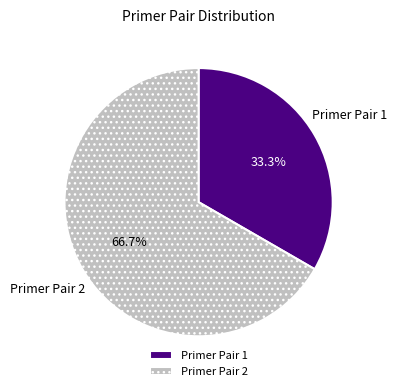

Which category has the smallest portion of the pie?

Primer Pair 1